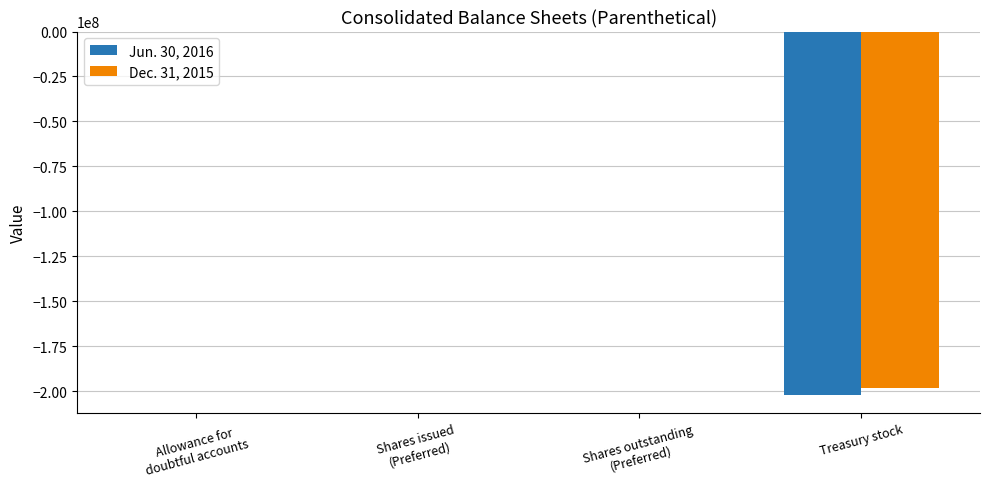

How many groups of bars are there?

4